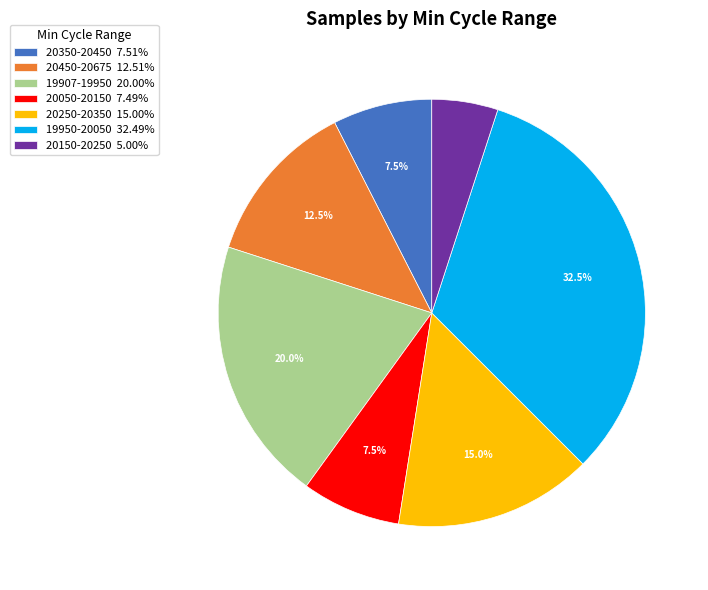

Is there any slice that represents more than half of the pie?

No